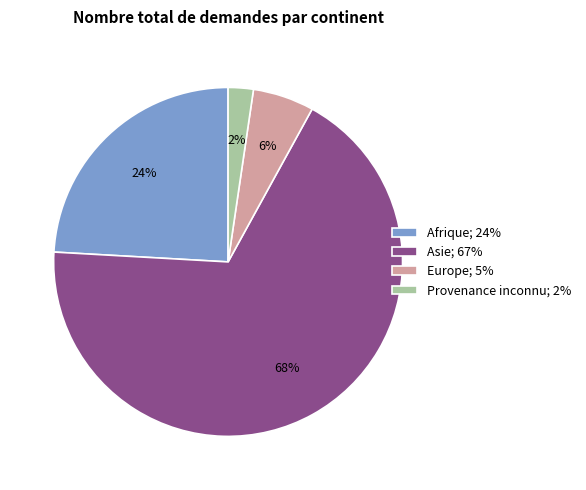

What is the largest slice in the pie chart?

Asie